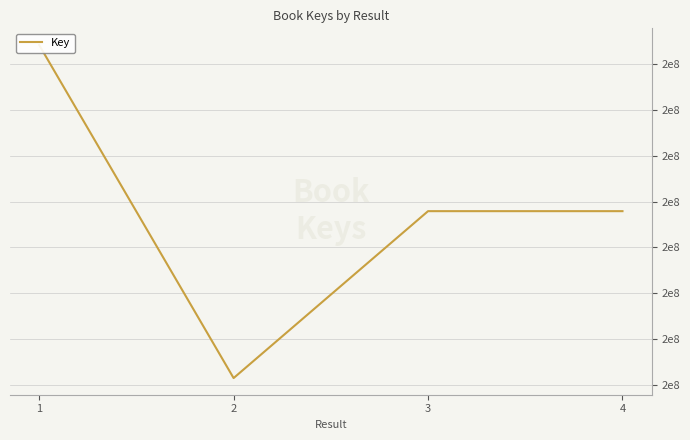

What is the value of the 1st point from the left?

212851640